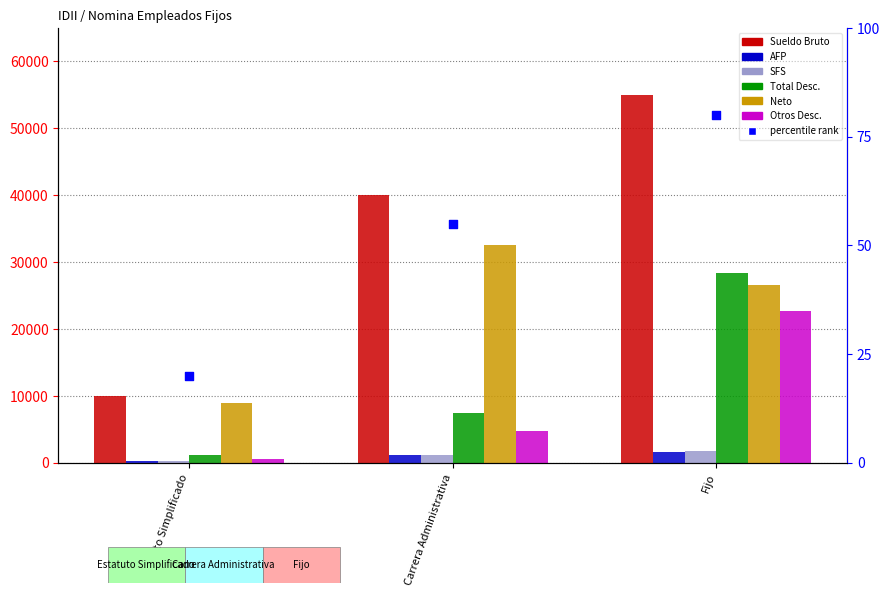

Which series reaches the minimum Y coordinate?

AFP